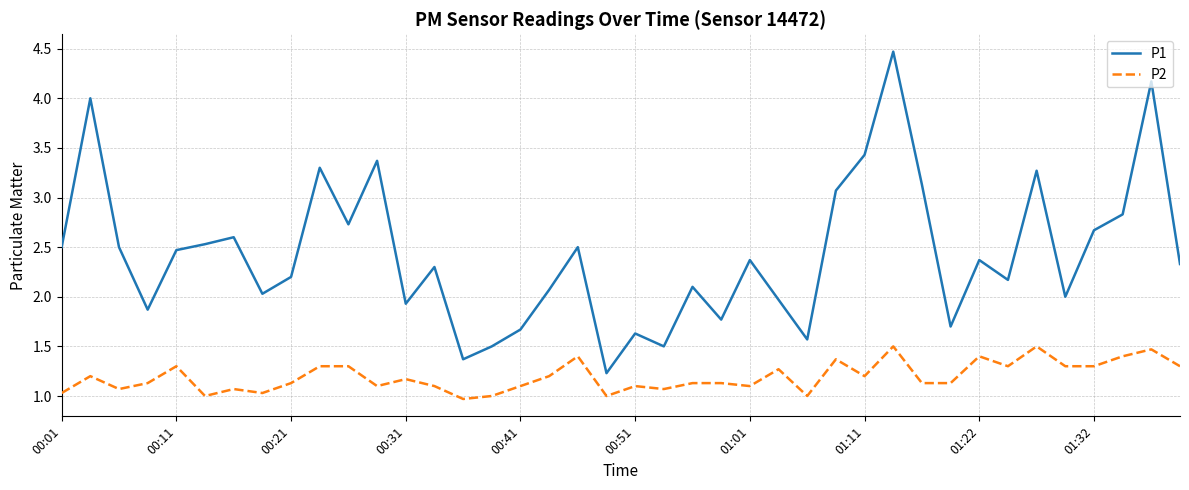

What is the sum of all P2 values?

47.7